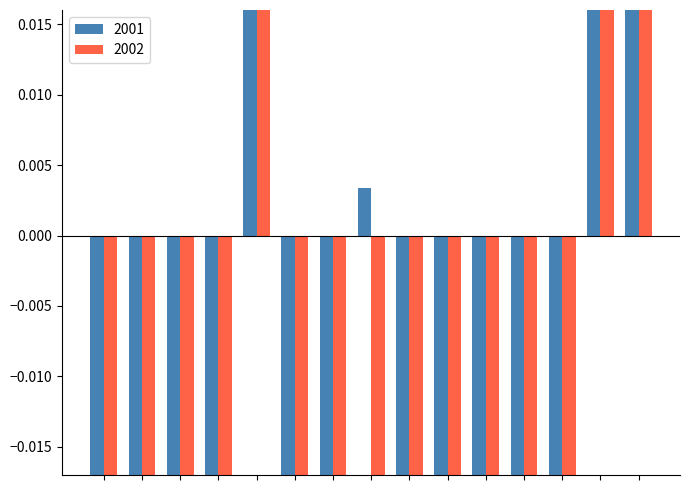

Reading left to right, list all the values displayed in this chart.

2001: -0.0	-0.0	-0.0	-0.0	0.1	-0.0	-0.0	0.0	-0.0	-0.0	-0.0	-0.0	-0.0	0.1	0.3
2002: -0.0	-0.0	-0.0	-0.0	0.2	-0.0	-0.0	-0.0	-0.0	-0.0	-0.0	-0.0	-0.0	0.1	0.3